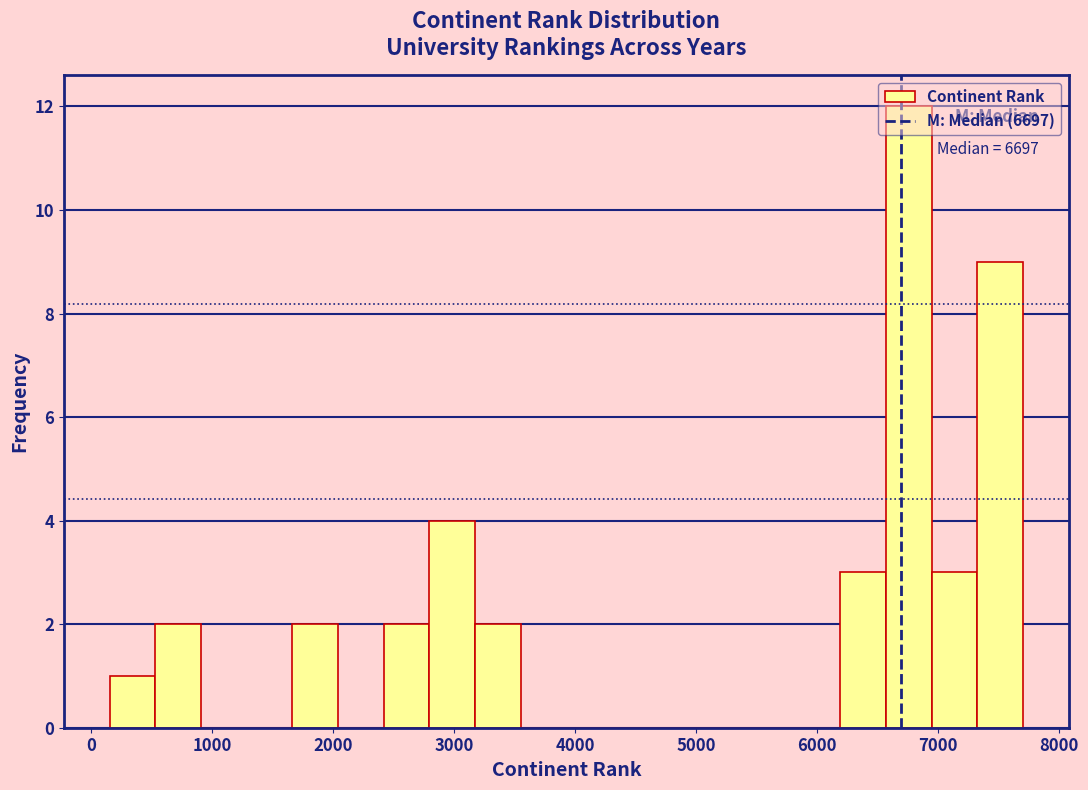

Read against the x-axis, roughly where is the centre of the tallest bar?

6800